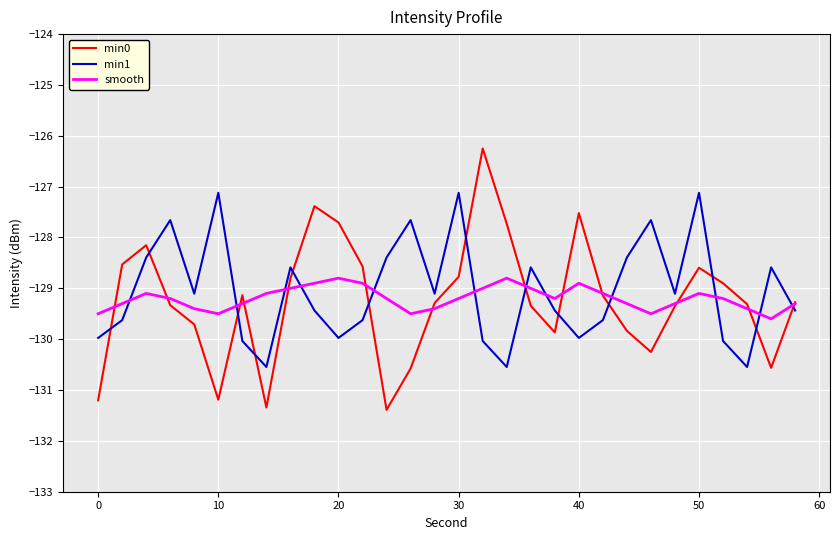

List the series in order of their peak value, highest first.

min0, min1, smooth